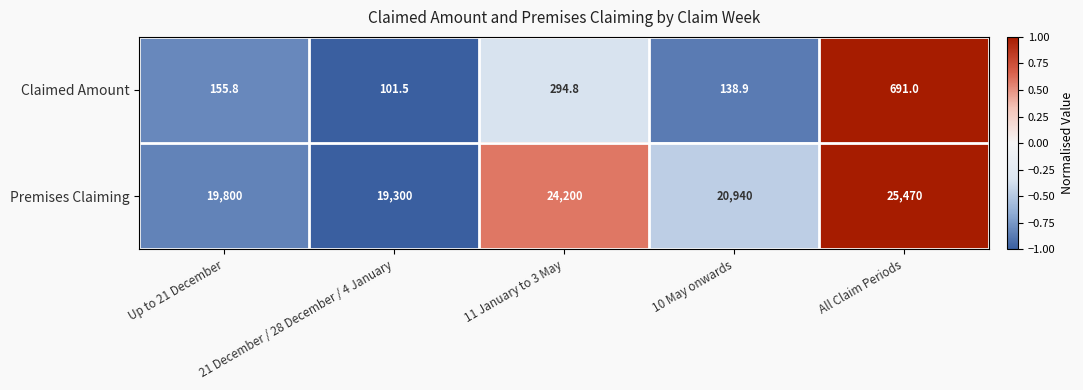

Which series has the largest total across all categories?

Premises Claiming